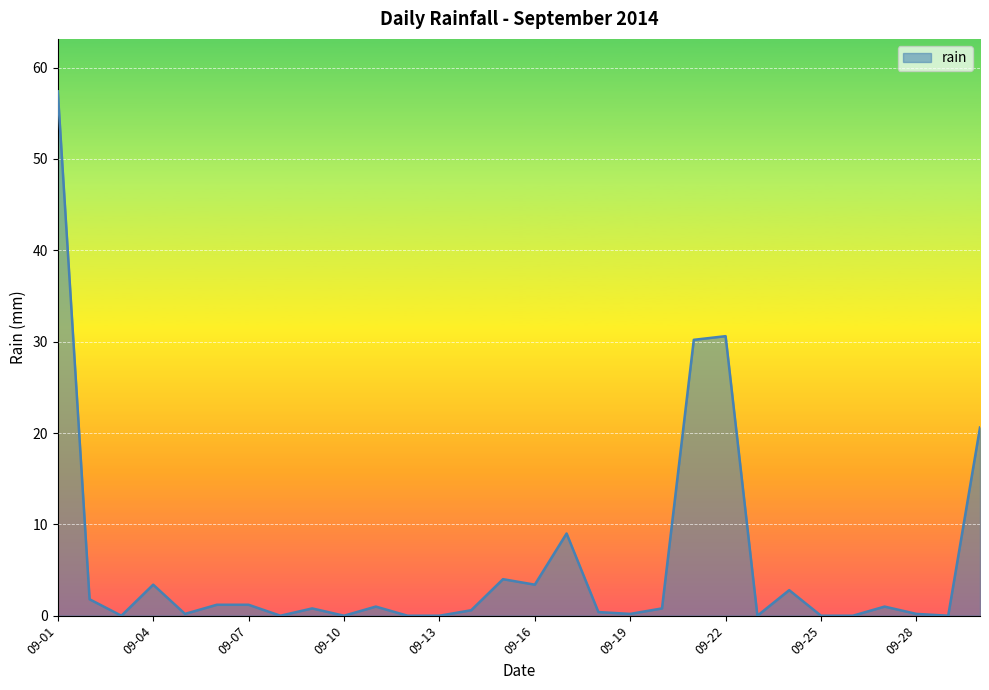

Is this an area chart (filled region under the line)?

Yes